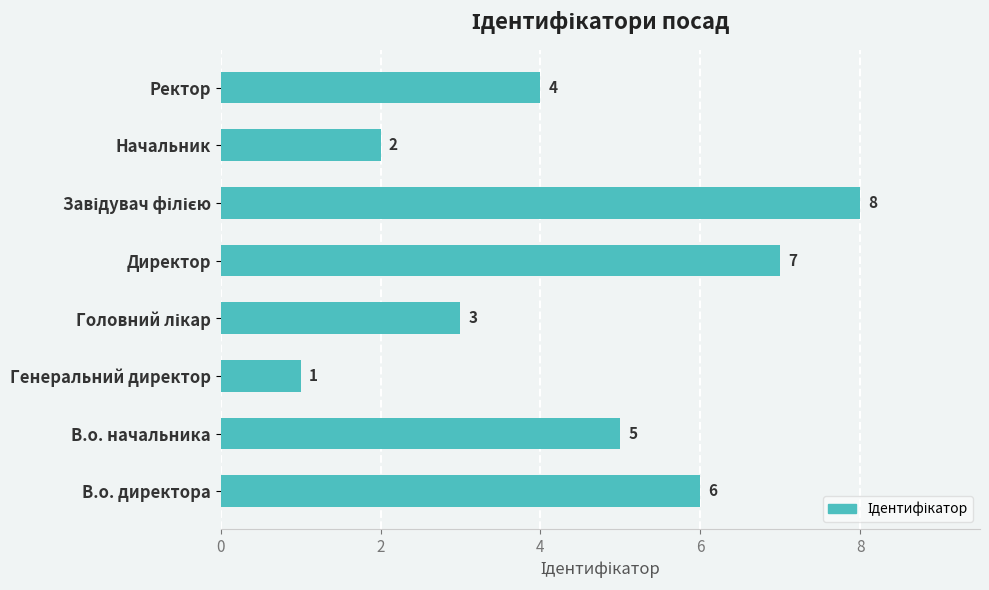

How many categories are shown in the chart?

8